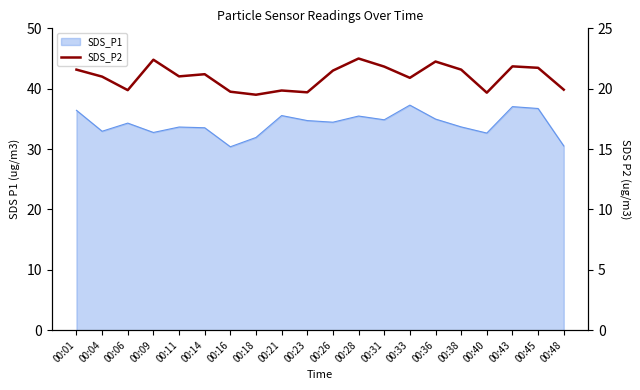

What is the ratio of the value at 00:06 to the value at 00:45?

0.9